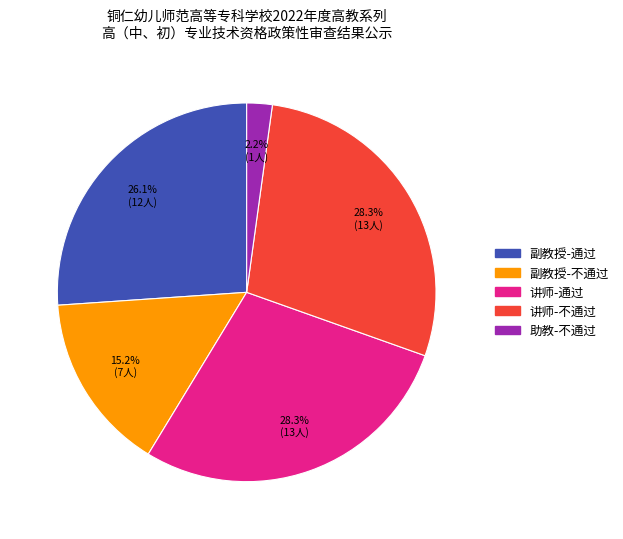

Which slice is the smallest?

助教-不通过